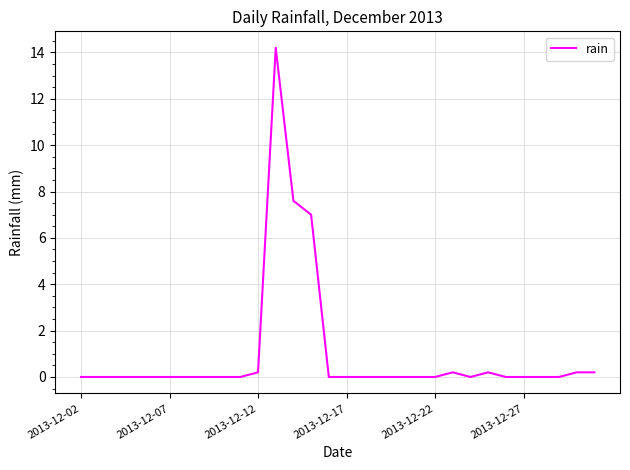

Is this an area chart (filled region under the line)?

No